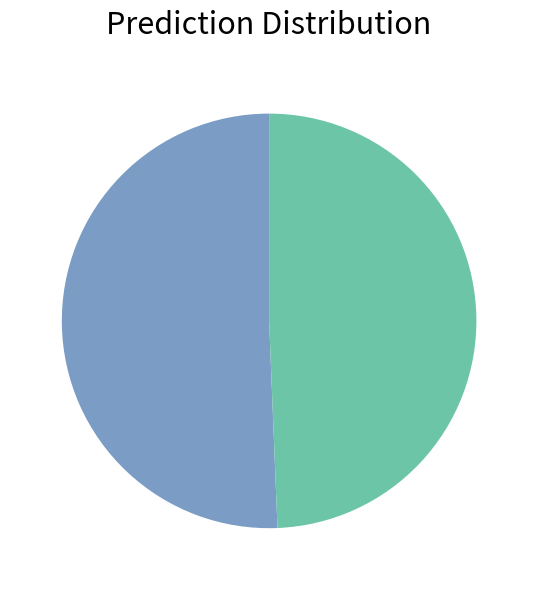

Is there any slice that represents more than half of the pie?

Yes